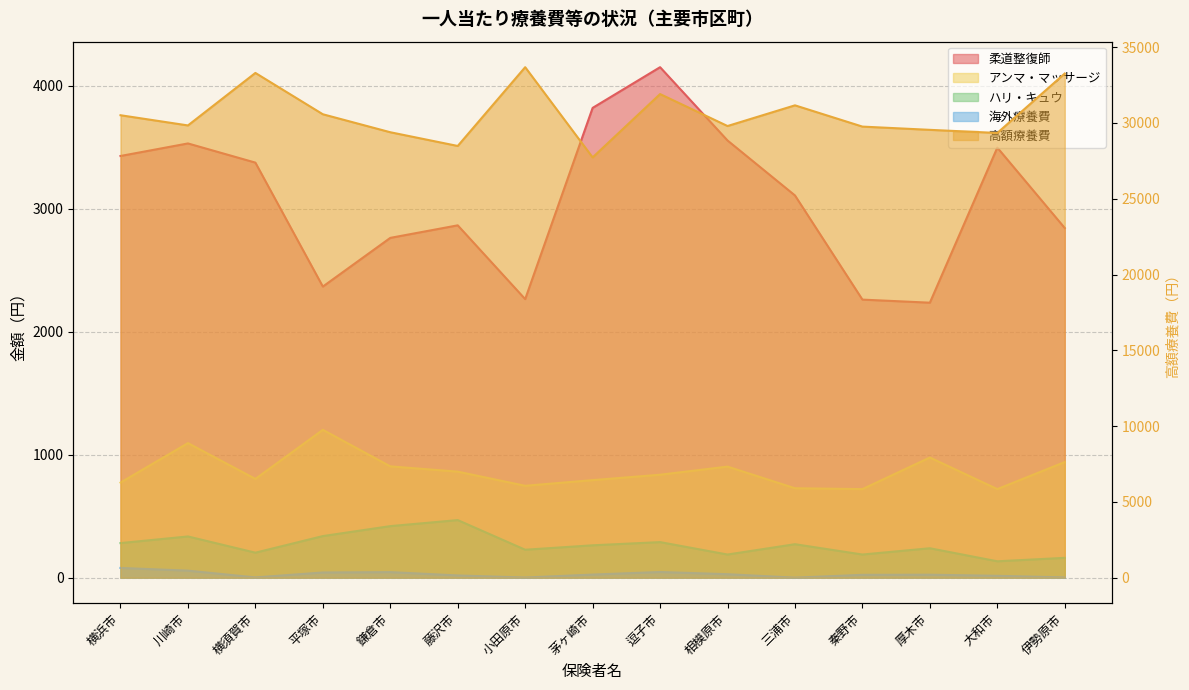

Read the 海外療養費 value at 秦野市.

23